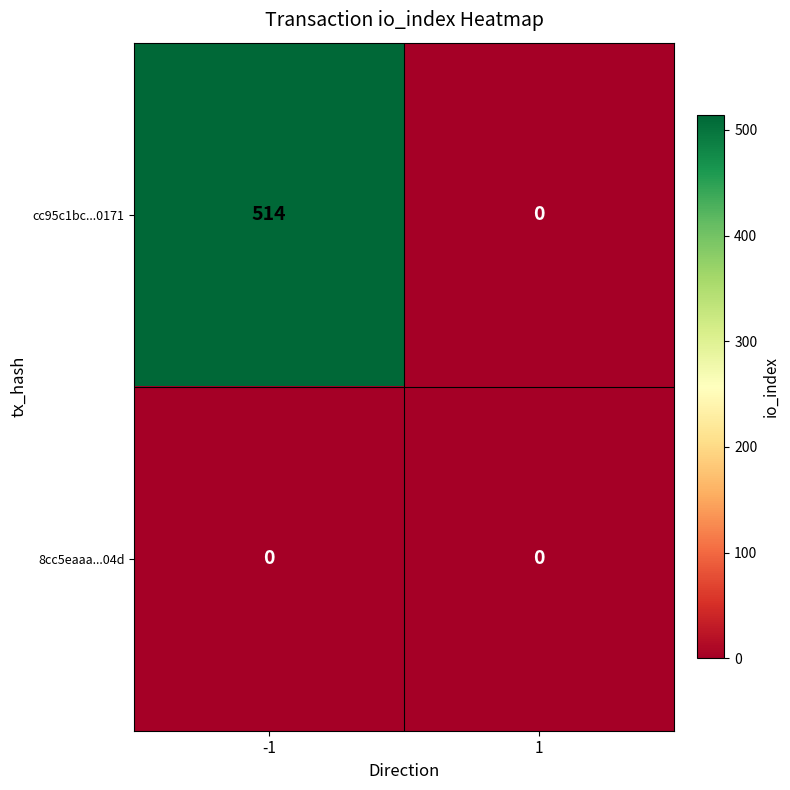

What is the difference between the maximum and minimum values in the cc95c1bc...0171 series?

514